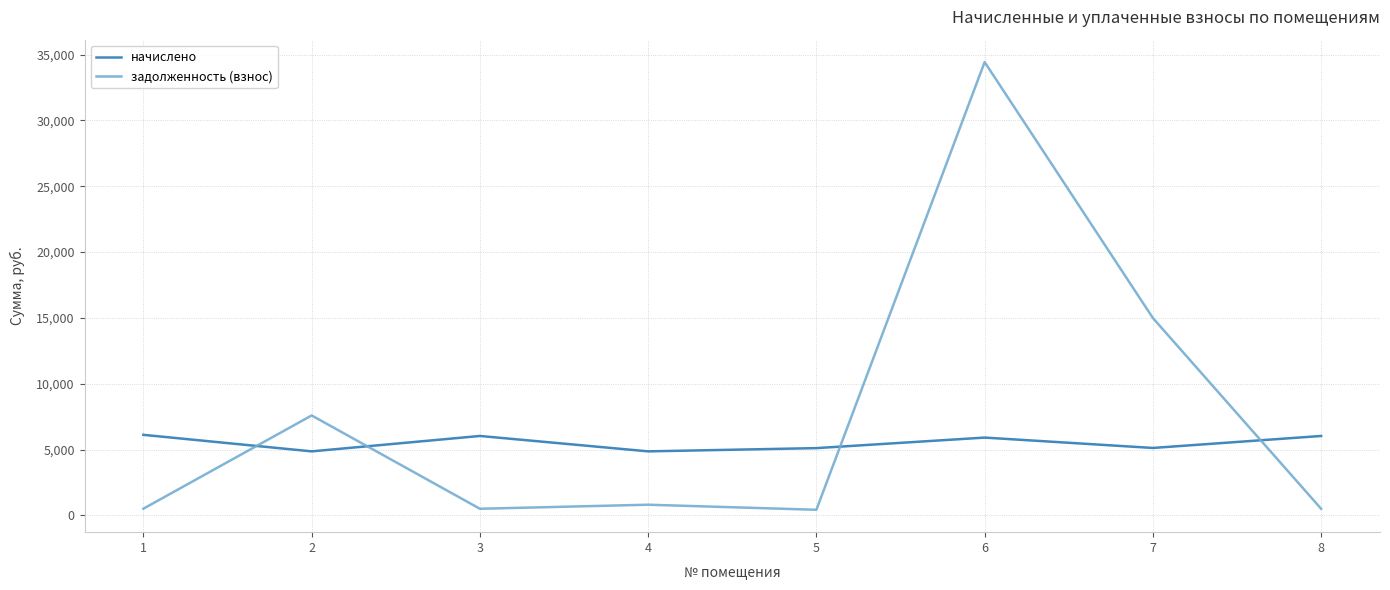

After their last crossing, which series has the higher values: задолженность (взнос) or начислено?

начислено